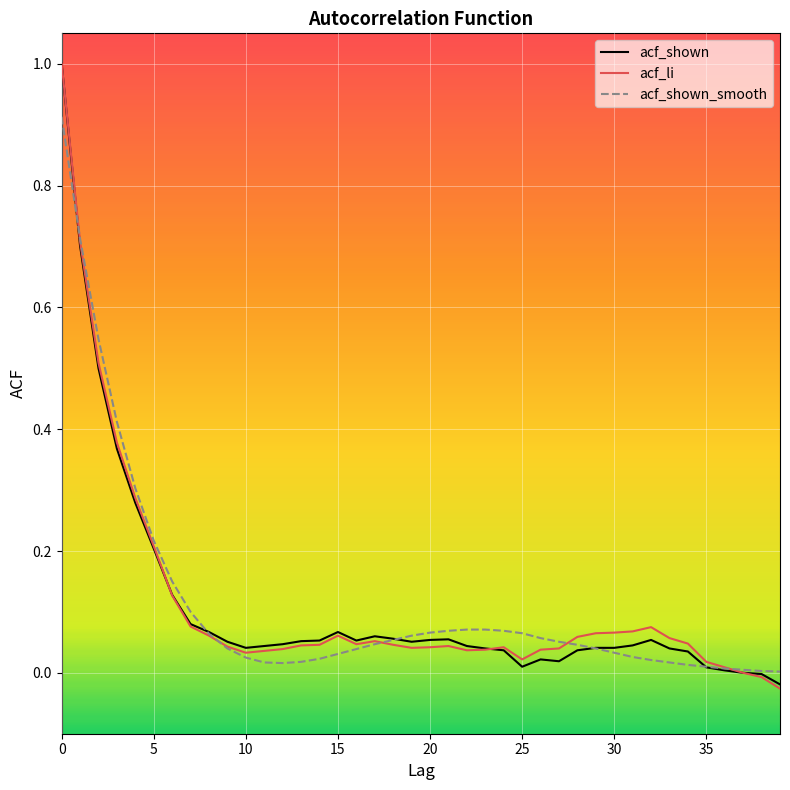

What are all the series names shown in the legend?

acf_shown, acf_li, acf_shown_smooth